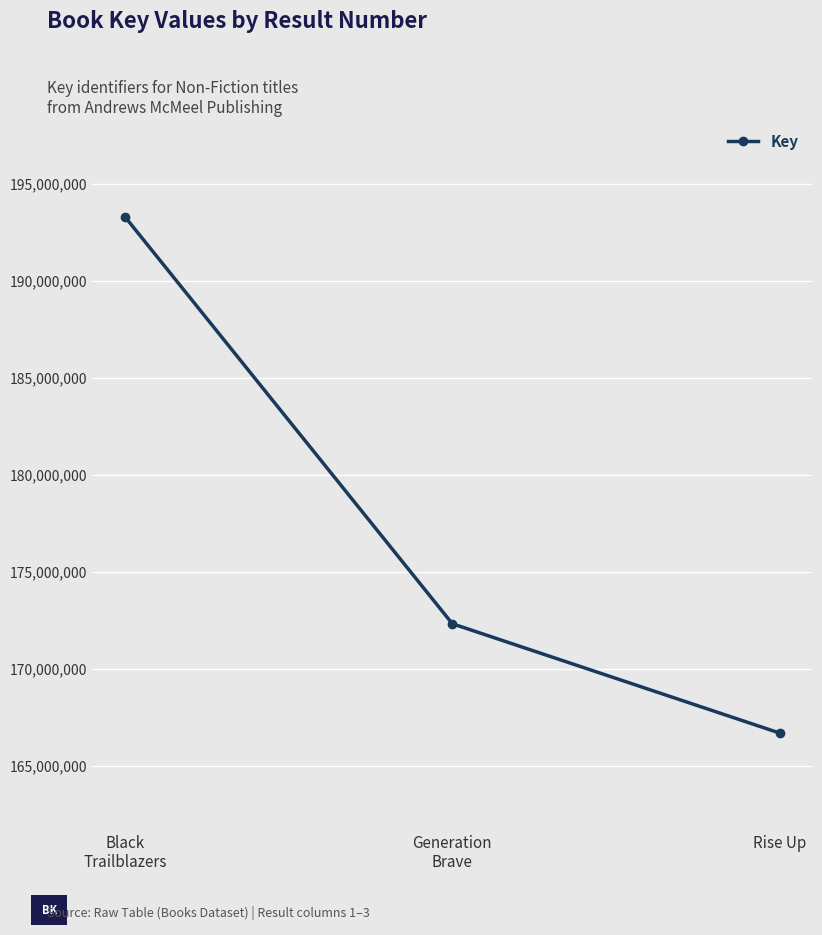

List the labels in order of value, largest first.

Black
Trailblazers, Generation
Brave, Rise Up